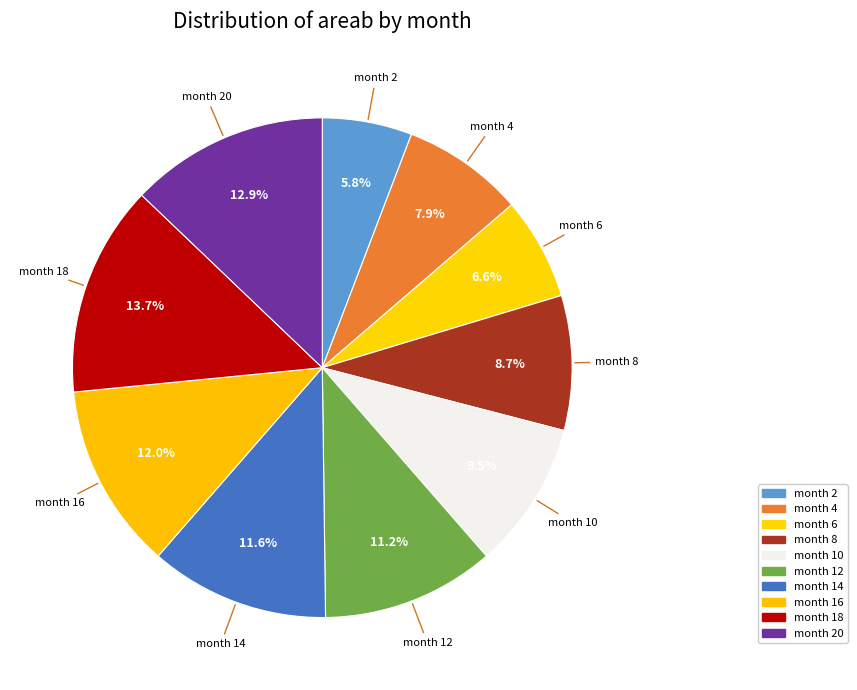

What is the ratio of the value at month 4 to the value at month 16?

0.7